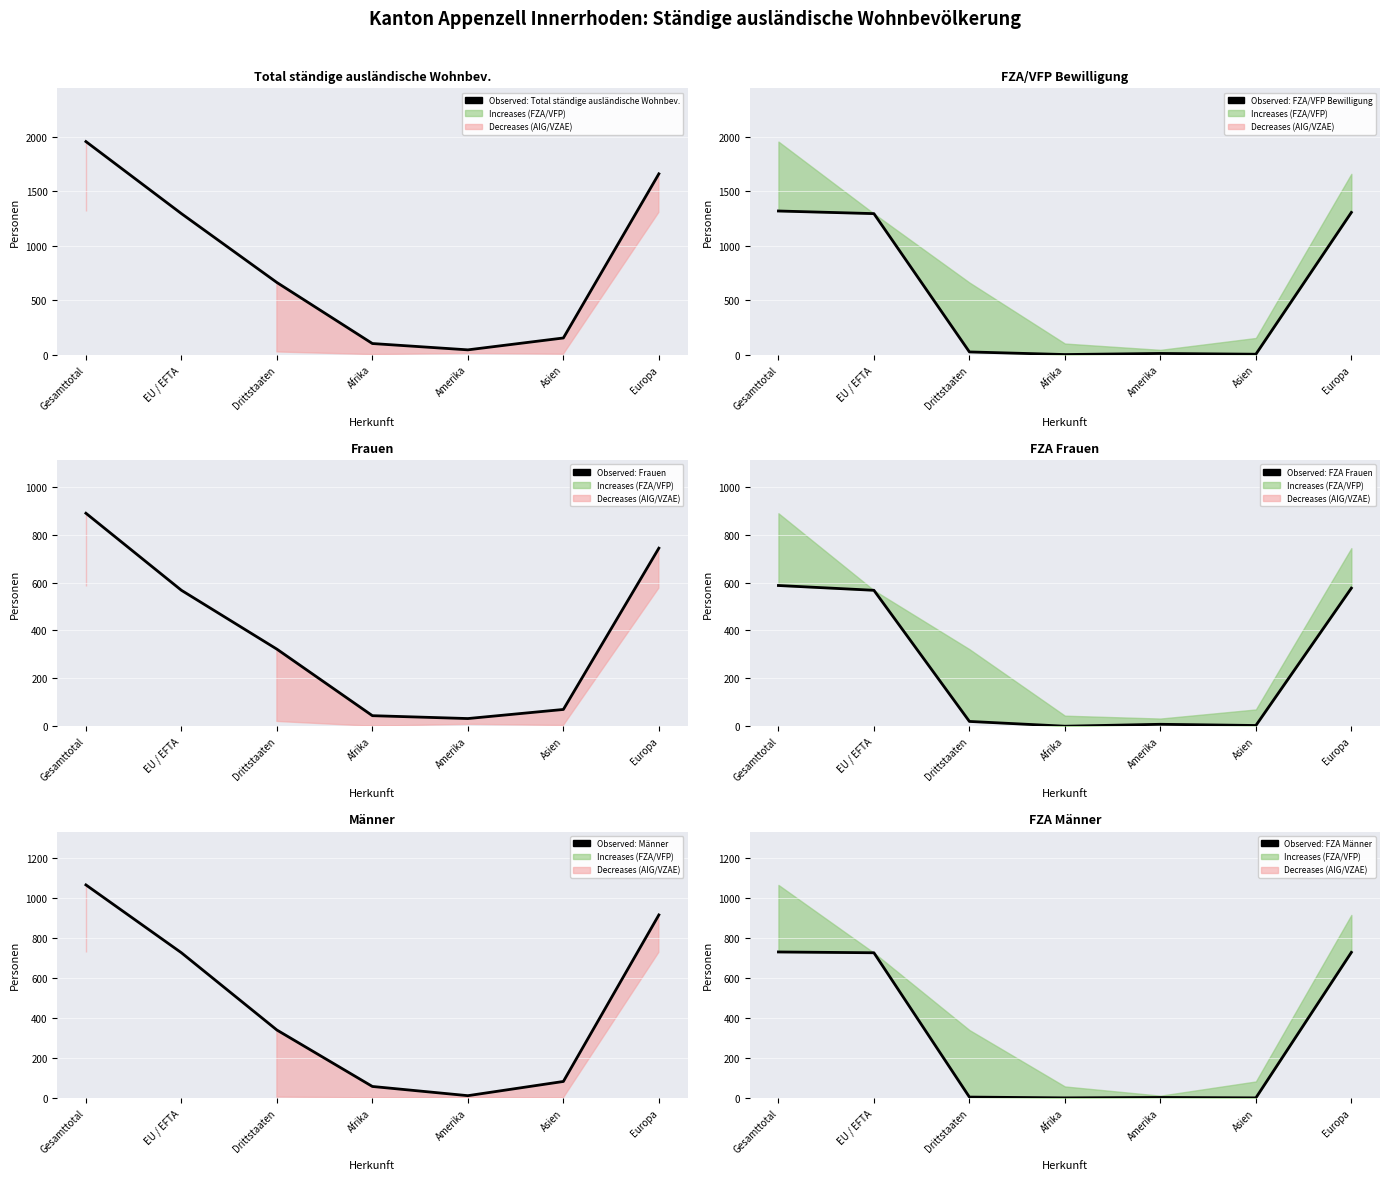

What is the label of the 5th point from the right?

Drittstaaten